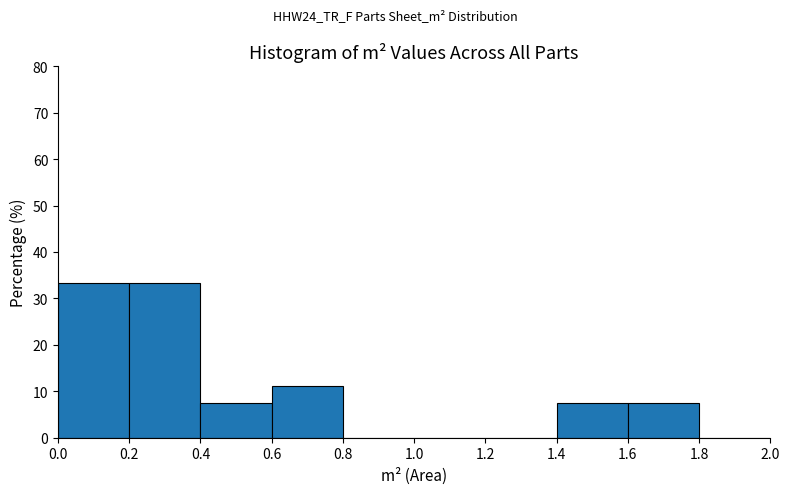

How tall is the bar that spans 0.0 to 0.2 on the x-axis? The values are not printed on the chart, so give them approximately, as read against the axis.

33